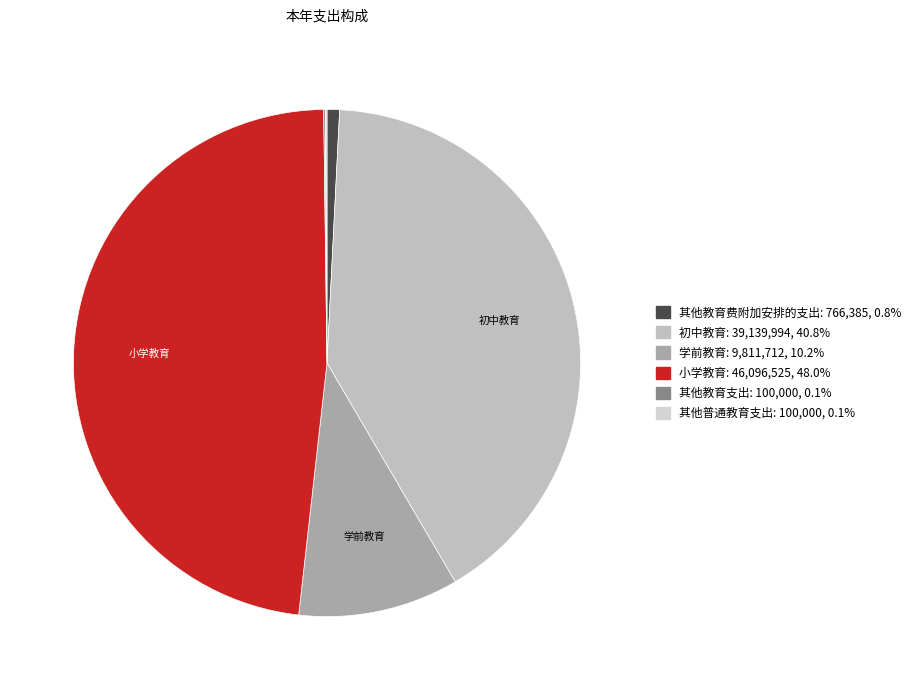

To the nearest percent, what is the average slice percentage?

17%